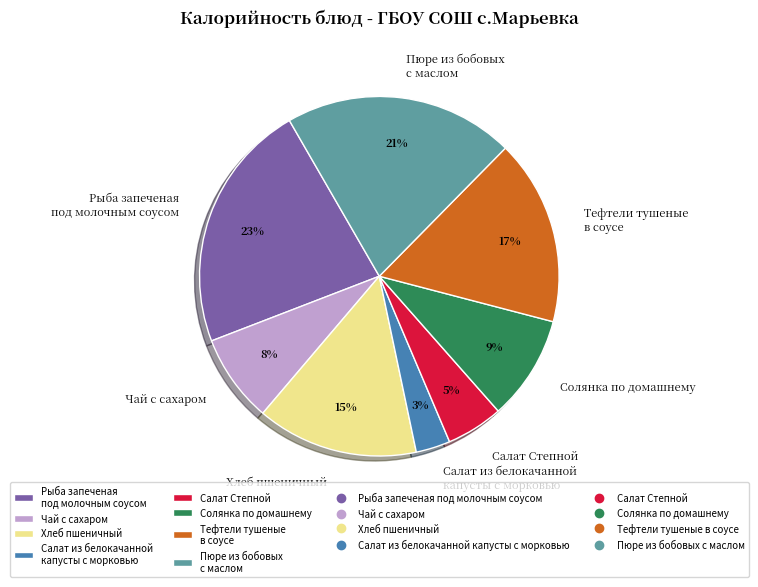

Is the sum of Пюре из бобовых с маслом and Салат Степной greater than half?

No